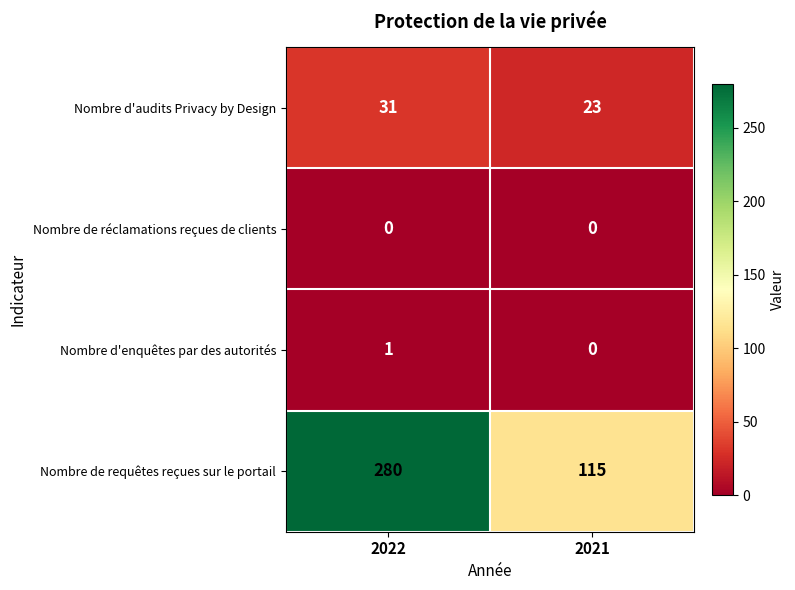

True or false: Nombre d'audits Privacy by Design has a value of 30 at 2021.

False